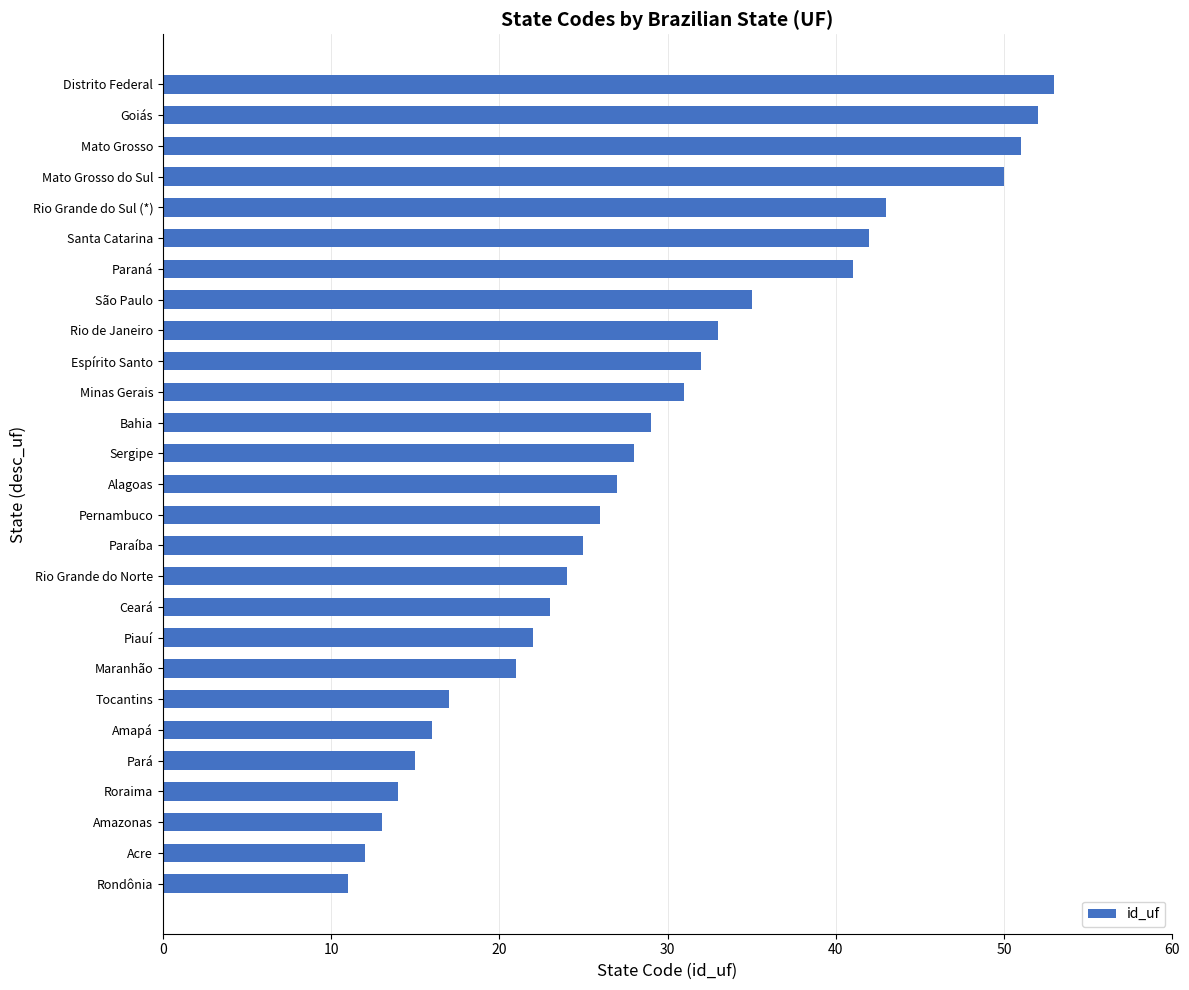

What is the sum of the values at Rio de Janeiro and Santa Catarina?

75